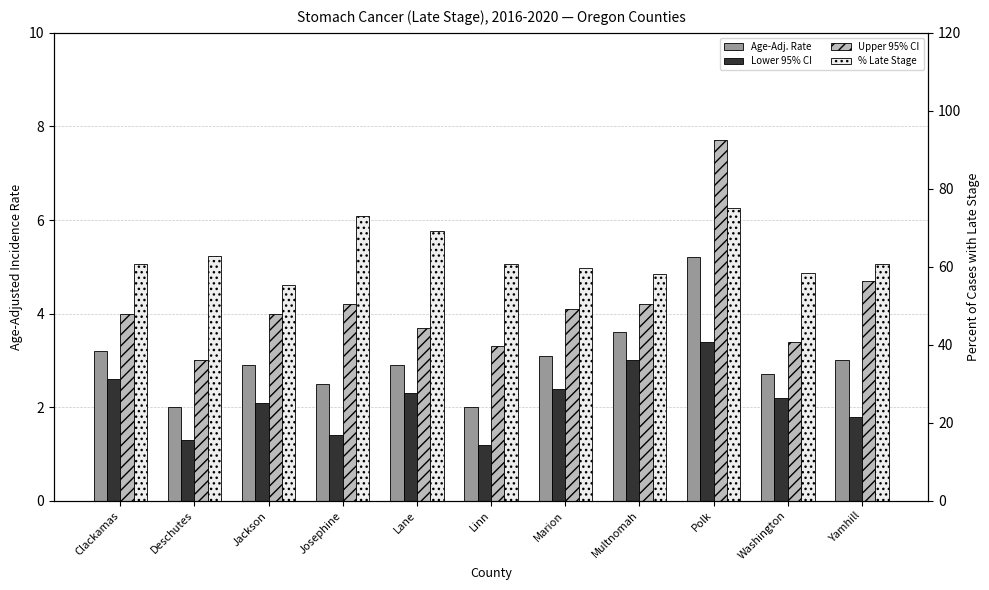

At Multnomah, list the series in order from largest to smallest.

% Late Stage, Upper 95% CI, Age-Adj. Rate, Lower 95% CI